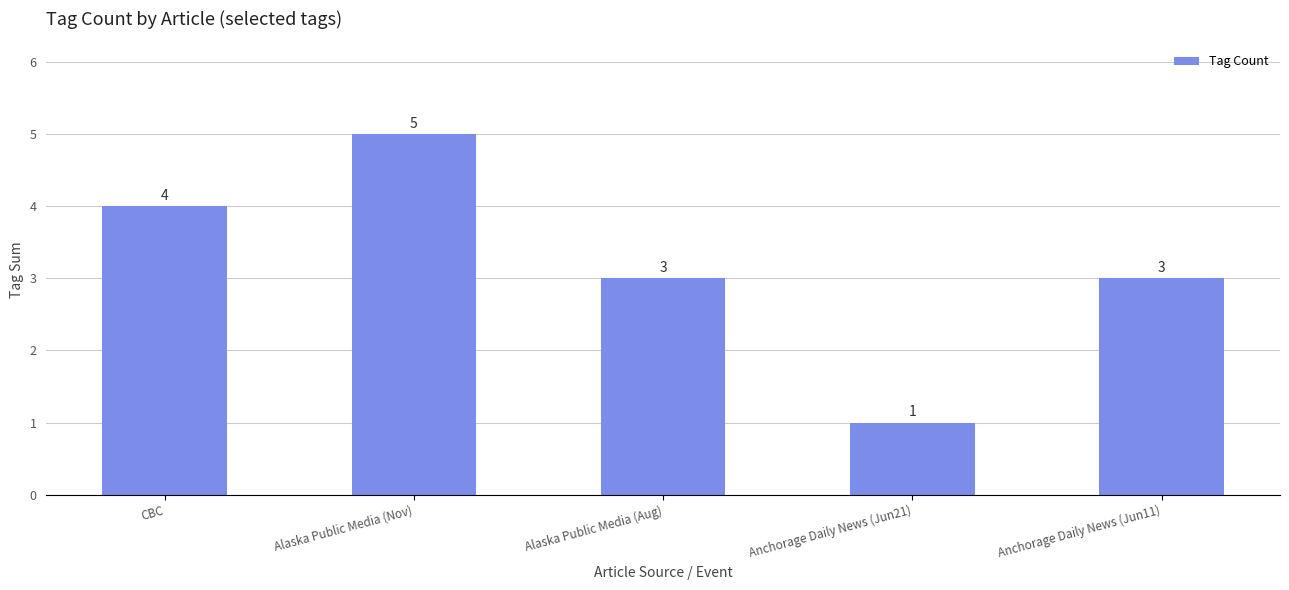

How many data points are less than 3?

1